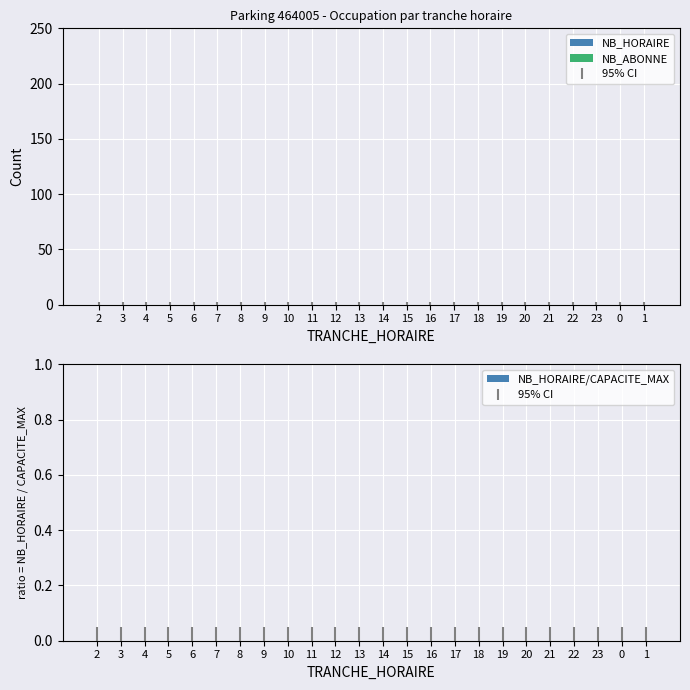

How many series are shown in this chart?

3